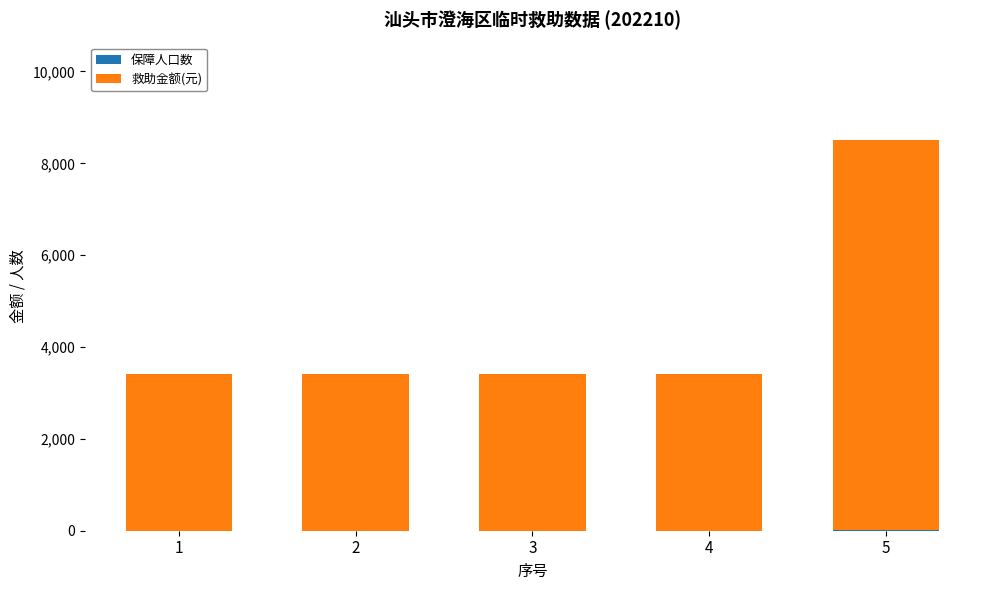

At which category is the sum across all series the highest?

5